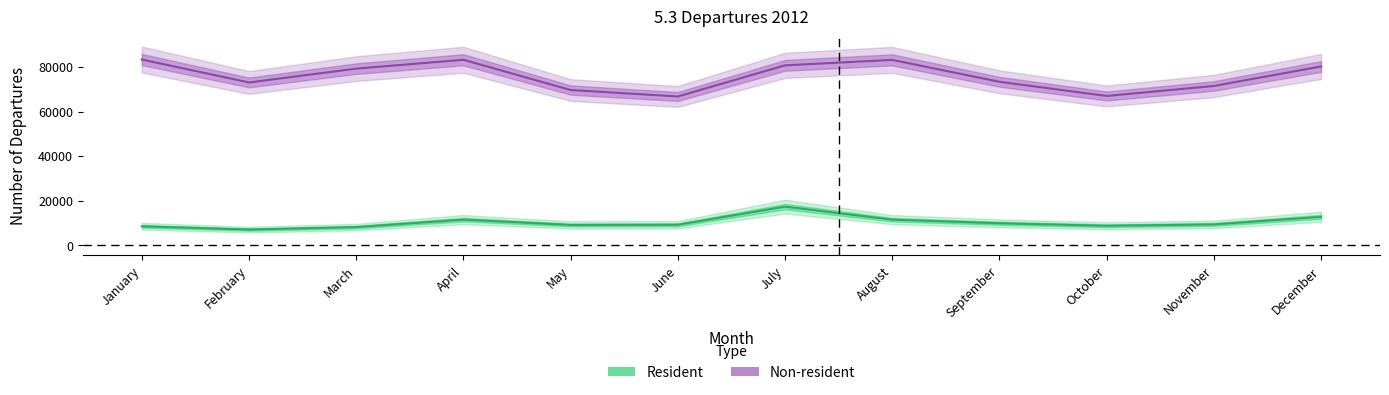

How many categories are shown in the chart?

12